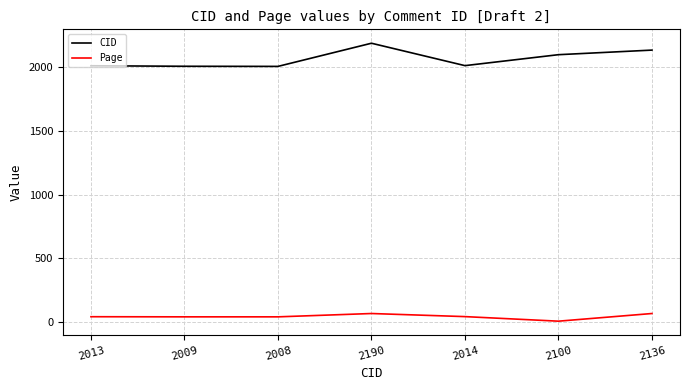

How many distinct data groups are displayed?

2